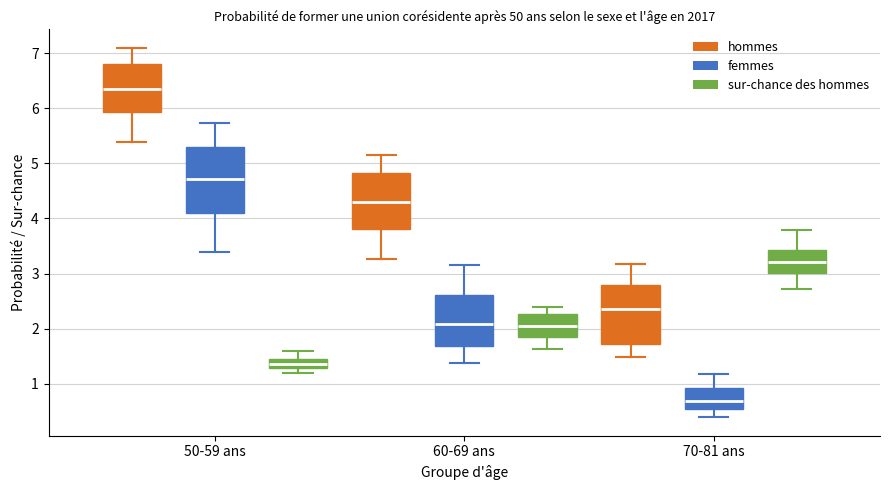

Reading left to right, read every box against the y-axis: the position of its median line, the range the box covers, and the ends of its whiskers. The values are not printed on the chart, so give them approximately, as read against the axis.

50-59 ans (hommes): median 6.4, box 5.9 to 6.8, whiskers 5.4 to 7.1
50-59 ans (femmes): median 4.7, box 4.1 to 5.3, whiskers 3.4 to 5.7
50-59 ans (sur-chance des hommes): median 1.4 (inside the box), box 1.3 to 1.4, whiskers 1.2 to 1.6
60-69 ans (hommes): median 4.3, box 3.8 to 4.8, whiskers 3.3 to 5.2
60-69 ans (femmes): median 2.1, box 1.7 to 2.6, whiskers 1.4 to 3.2
60-69 ans (sur-chance des hommes): median 2.1, box 1.8 to 2.3, whiskers 1.6 to 2.4
70-81 ans (hommes): median 2.4, box 1.7 to 2.8, whiskers 1.5 to 3.2
70-81 ans (femmes): median 0.7, box 0.5 to 0.9, whiskers 0.4 to 1.2
70-81 ans (sur-chance des hommes): median 3.2, box 3.0 to 3.4, whiskers 2.7 to 3.8